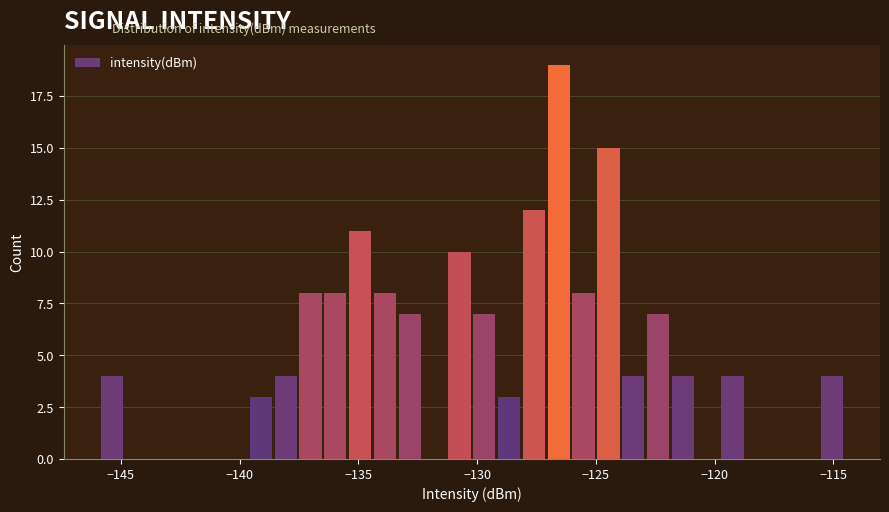

Read against the x-axis, roughly where is the centre of the tallest bar?

-126.5